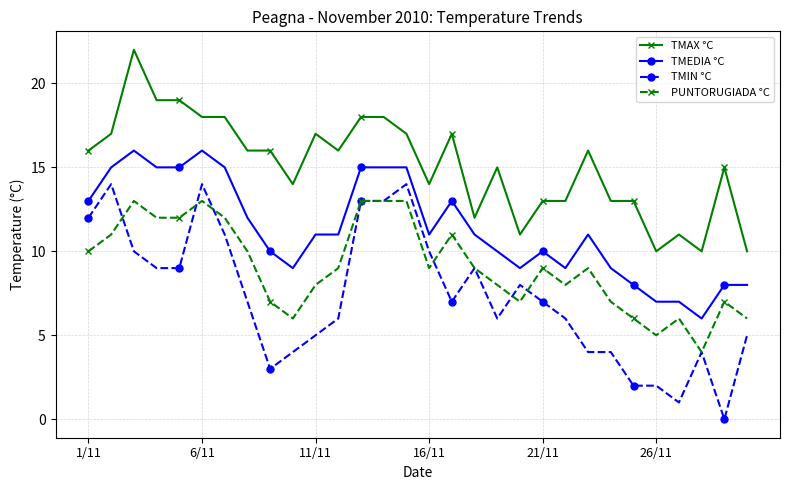

Which series has the largest range (max minus min)?

TMIN °C